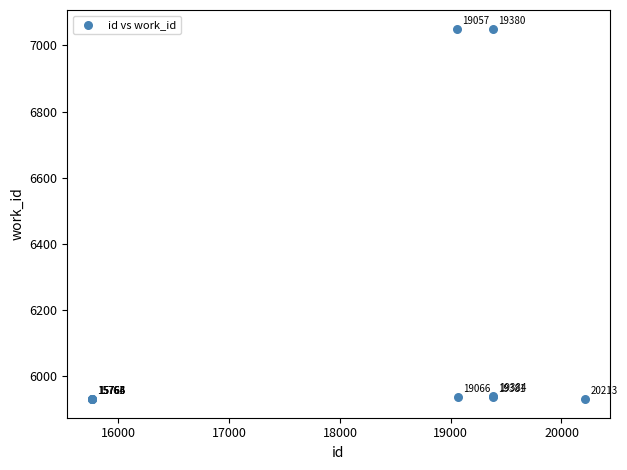

What Y value in the scatter plot is closest to 6491?

5940